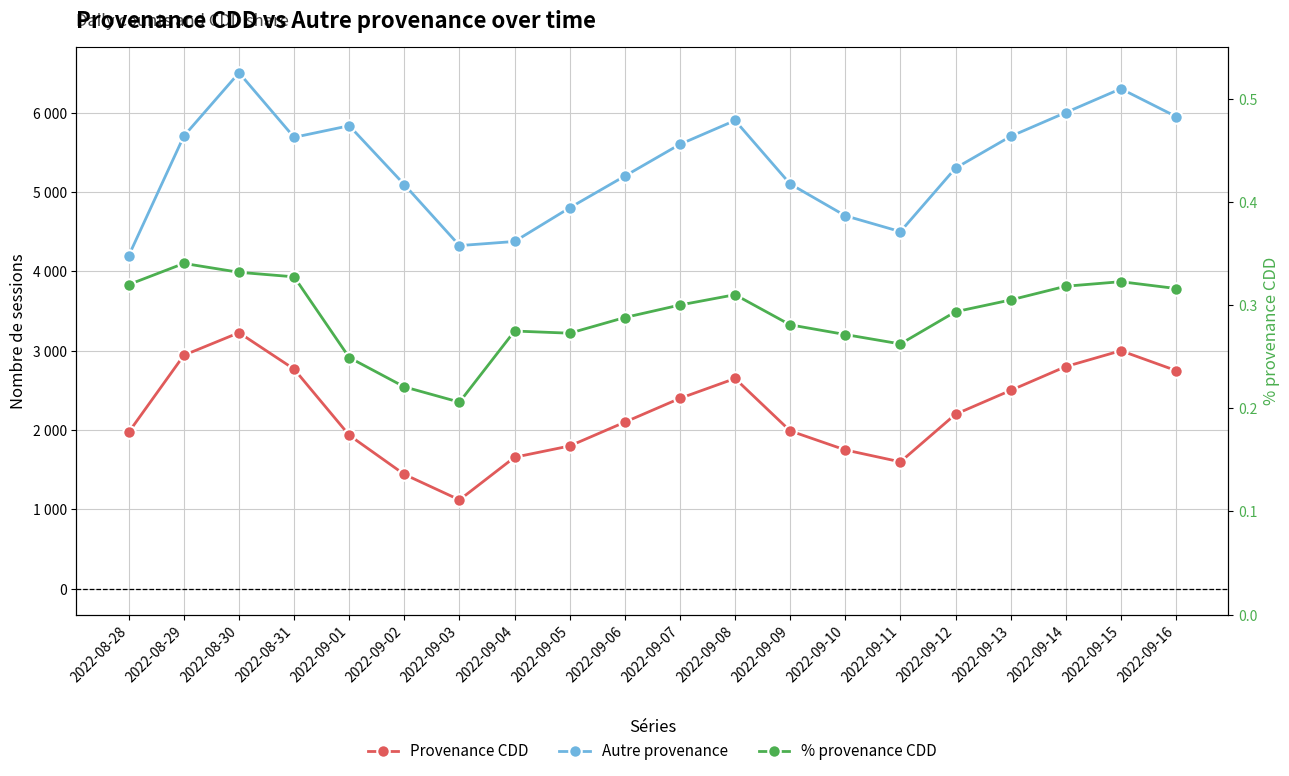

What is the minimum value shown in the chart?

0.2